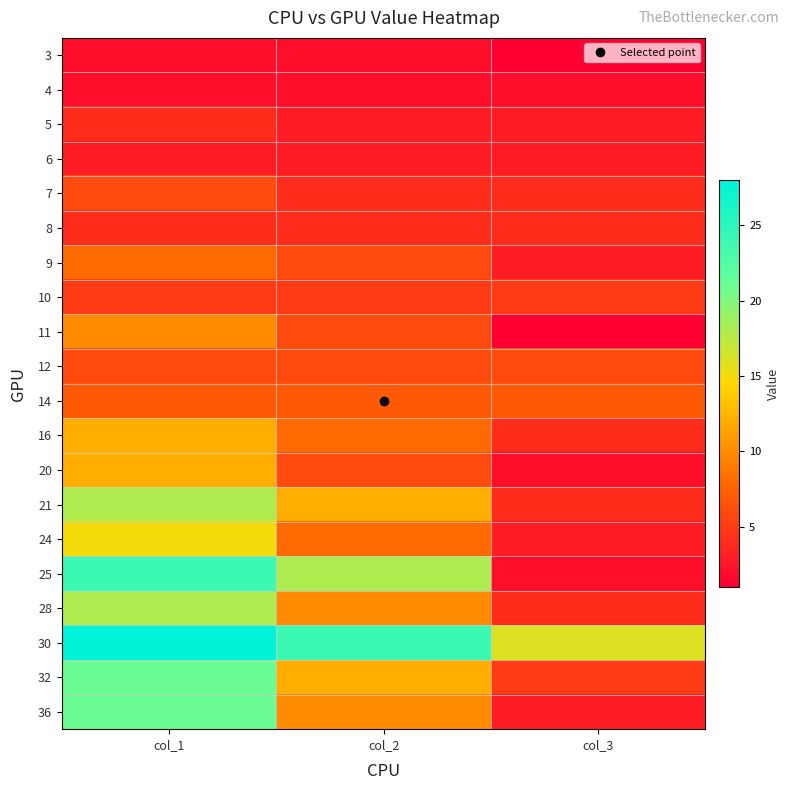

Which series has the largest total across all categories?

30